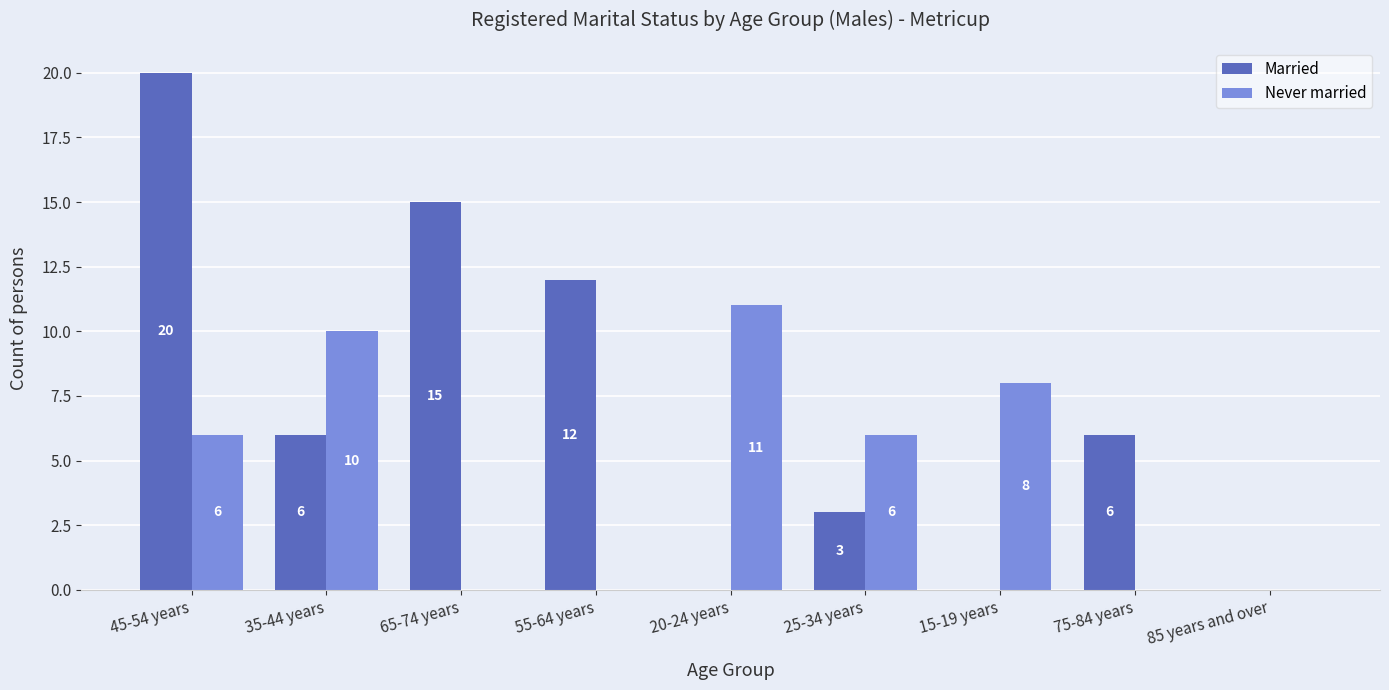

At which category is the sum across all series the highest?

45-54 years